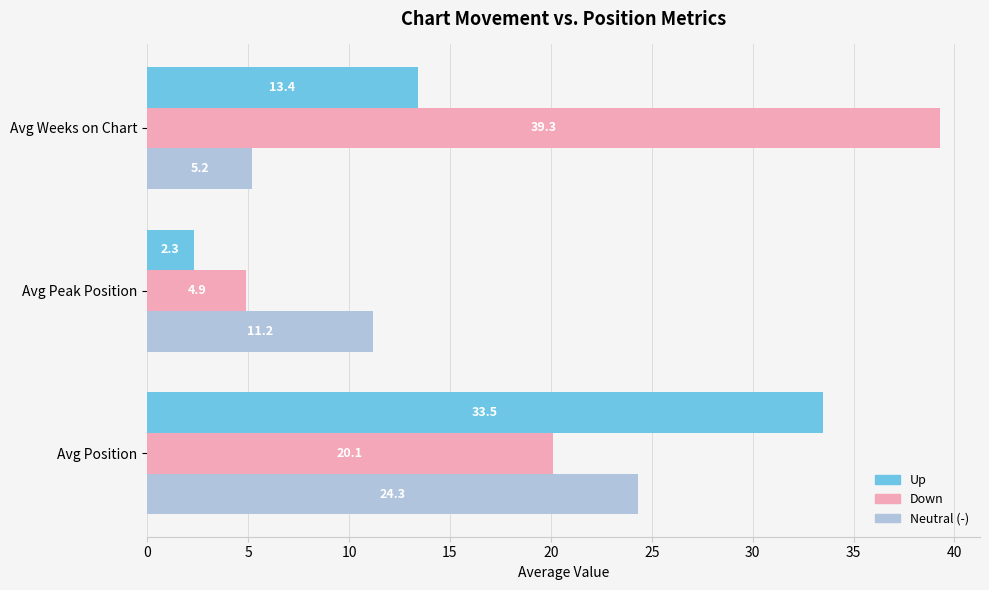

At which label is Neutral (-) closest to 14?

Avg Peak Position